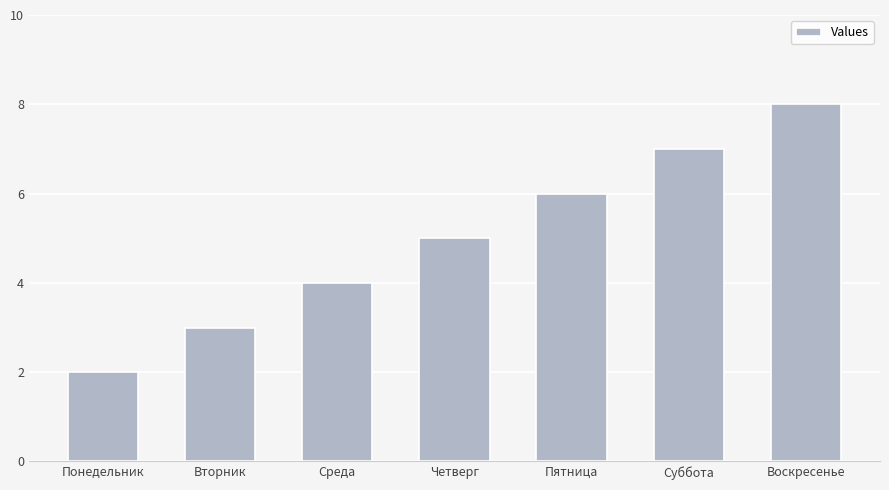

List the labels in order of value, smallest first.

Понедельник, Вторник, Среда, Четверг, Пятница, Суббота, Воскресенье